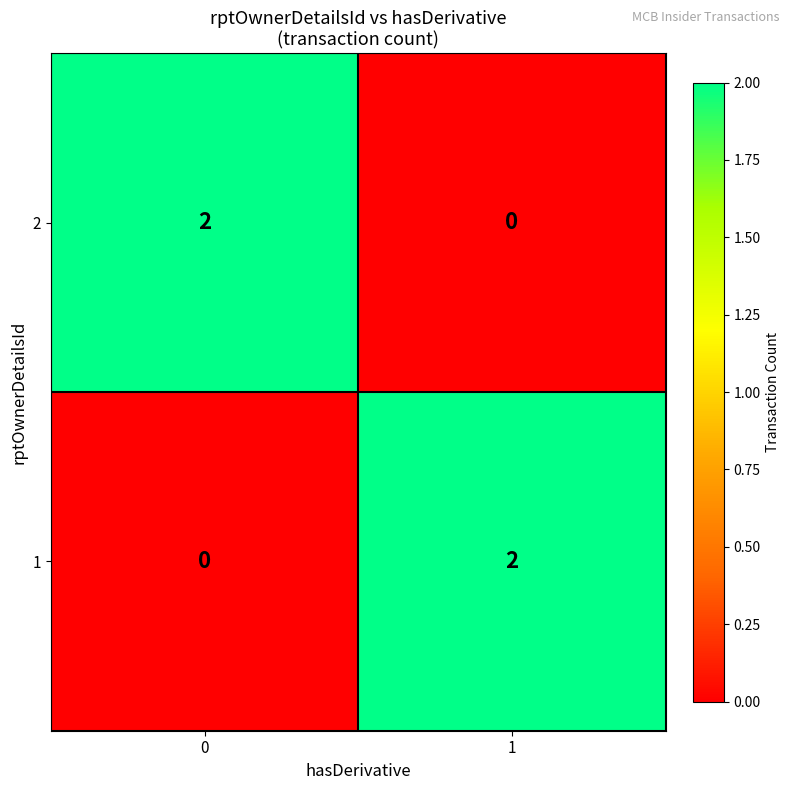

Reading left to right, extract all data points from this chart.

2: 2	0
1: 0	2